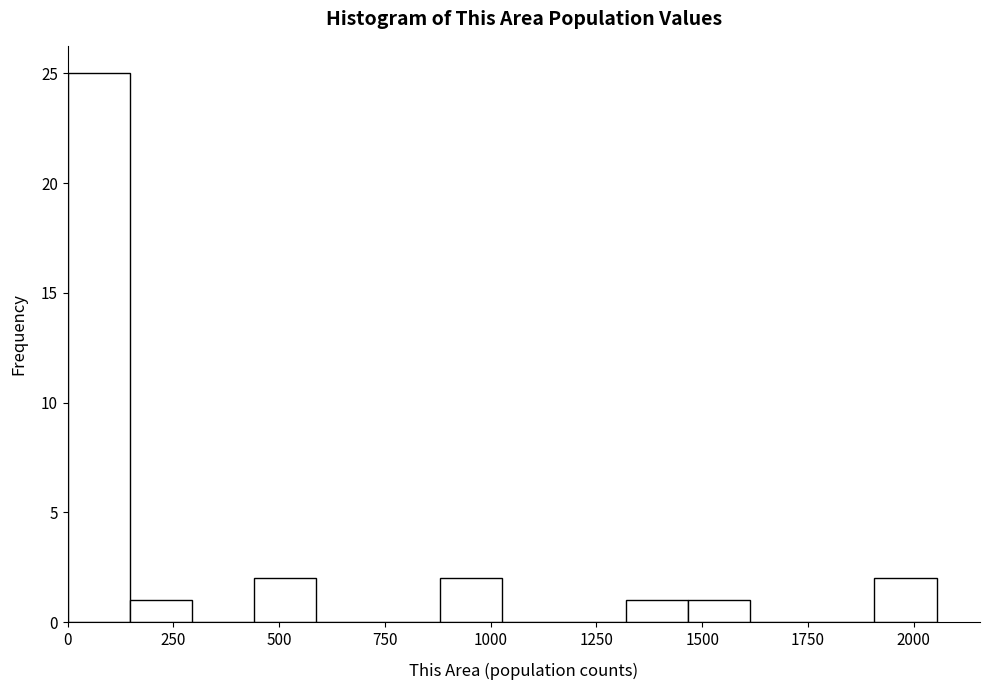

Around what value on the x-axis is the tallest bar? Give the approximate position of its centre, as read against the axis.

50